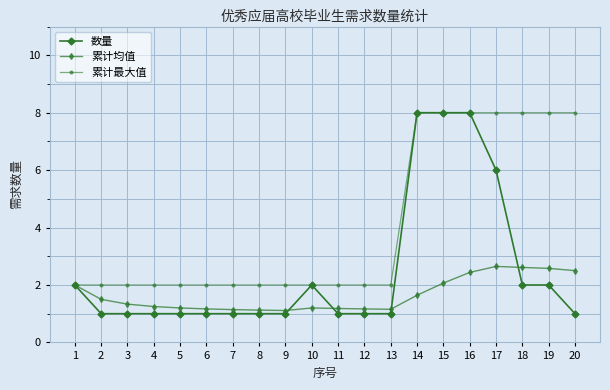

Which series has the largest total across all categories?

累计最大值